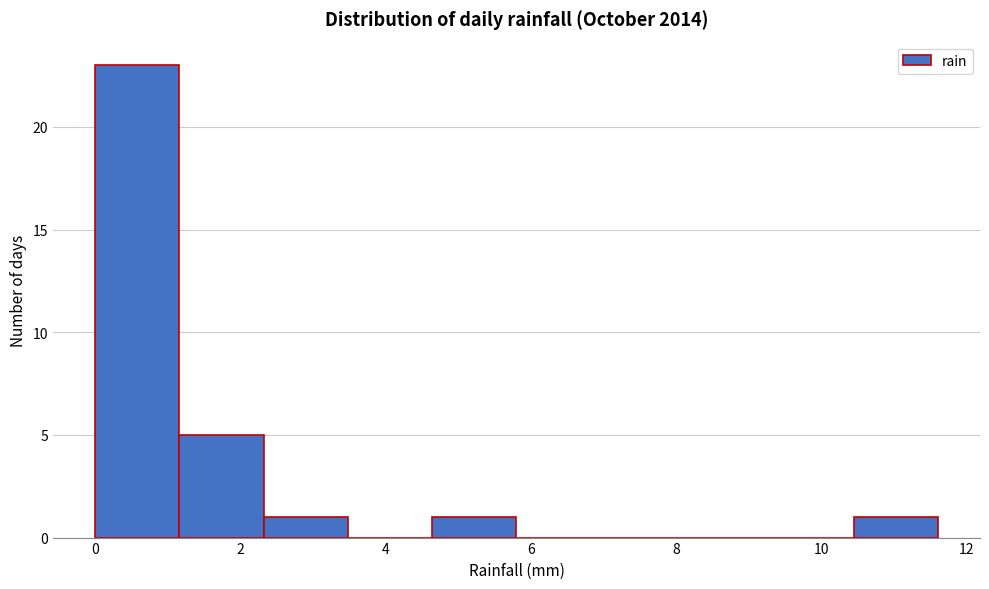

Reading left to right, list every bar in this chart as the range it spans on the x-axis followed by its height. Neither the bar edges nor the heights are printed on the chart, so give them approximately, as read against the axes.

0.00 to 1.16: 23
1.16 to 2.32: 5
2.32 to 3.48: 1
3.48 to 4.64: 0
4.64 to 5.80: 1
5.80 to 6.96: 0
6.96 to 8.12: 0
8.12 to 9.28: 0
9.28 to 10.44: 0
10.44 to 11.60: 1